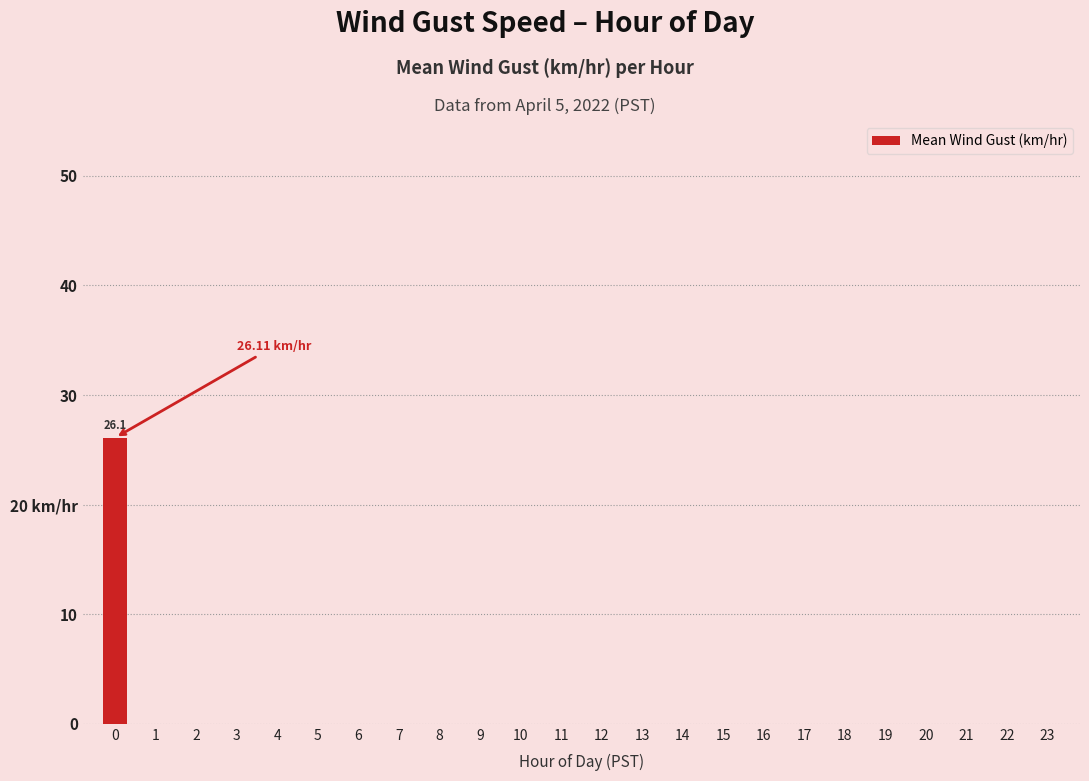

Rank the categories by value from lowest to highest.

1, 2, 3, 4, 5, 6, 7, 8, 9, 10, 11, 12, 13, 14, 15, 16, 17, 18, 19, 20, 21, 22, 23, 0